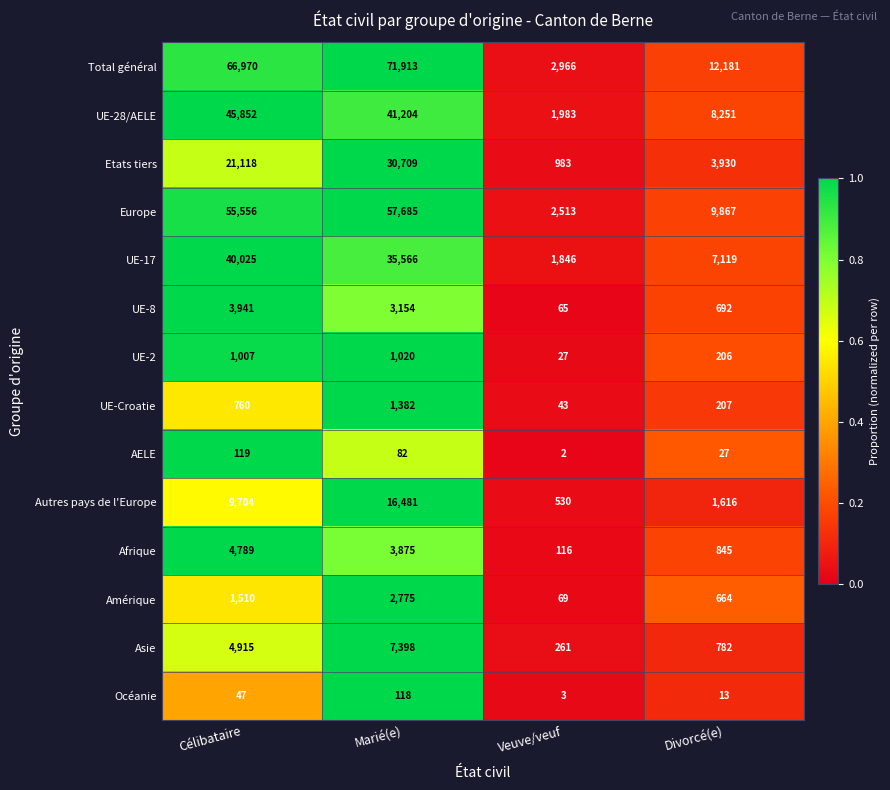

Which category has the lowest value across all series?

Veuve/veuf